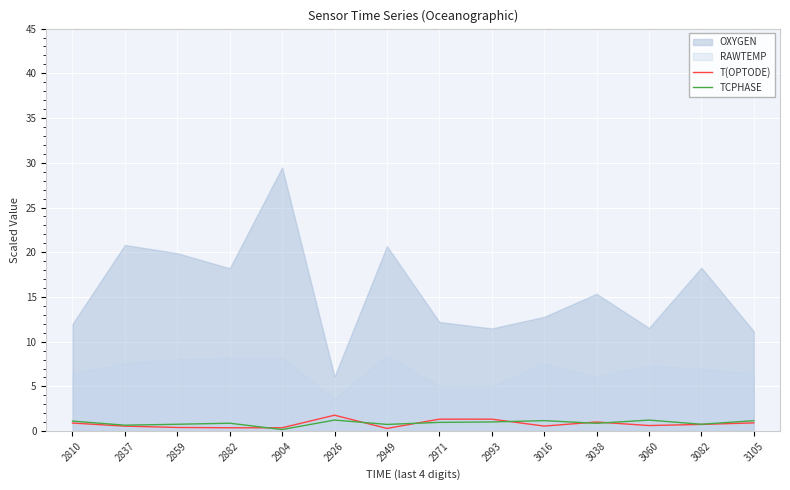

The TCPHASE series shows 1.2 at 3016. True or false?

True